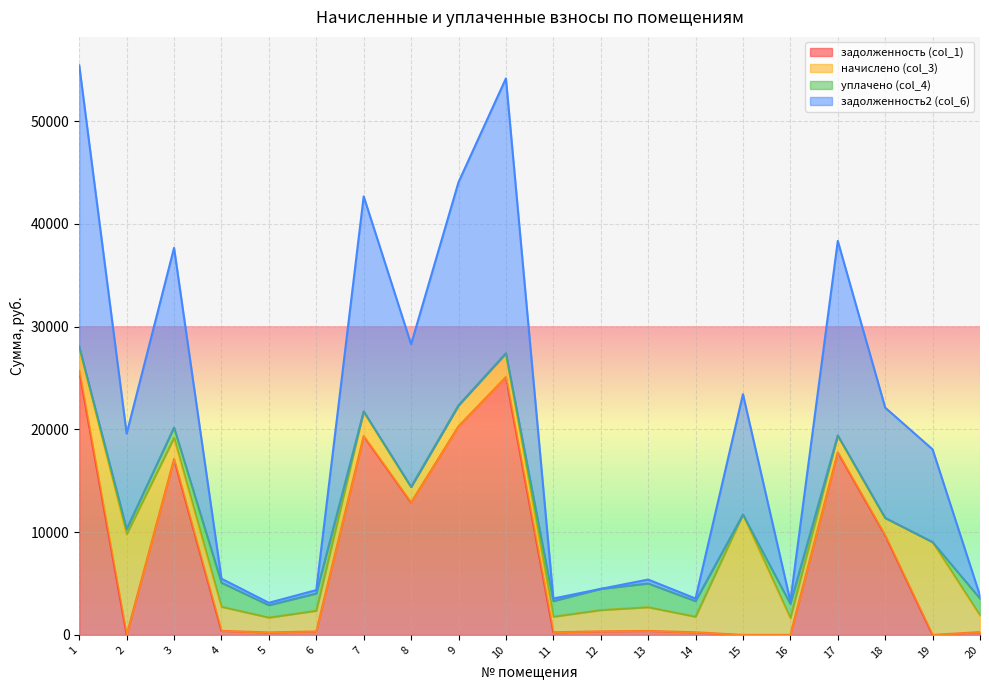

True or false: задолженность (col_1) has more than 0 interior local peaks.

True